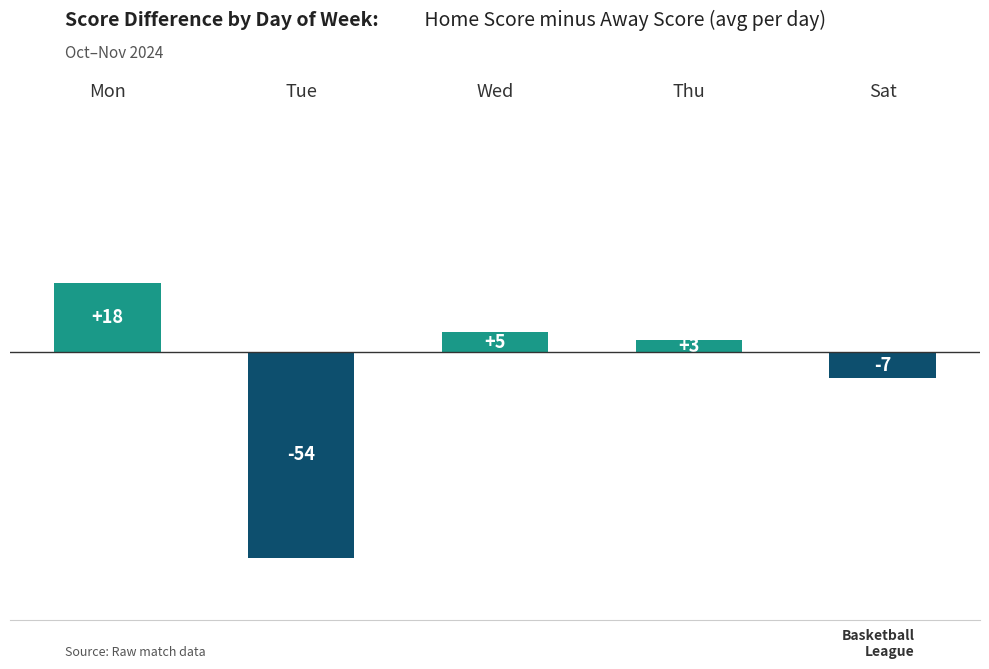

Is it true that the value at Tue is -78?

False